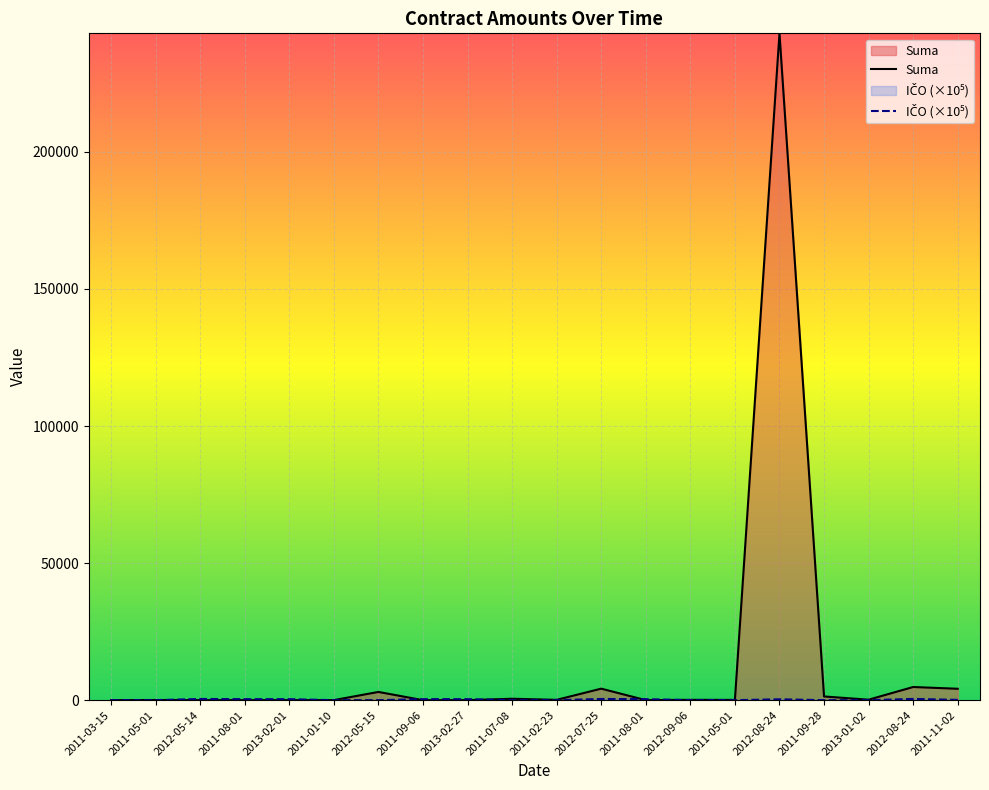

Where do IČO (×10⁵) and Suma first cross each other?

2011-05-01 and 2012-05-14